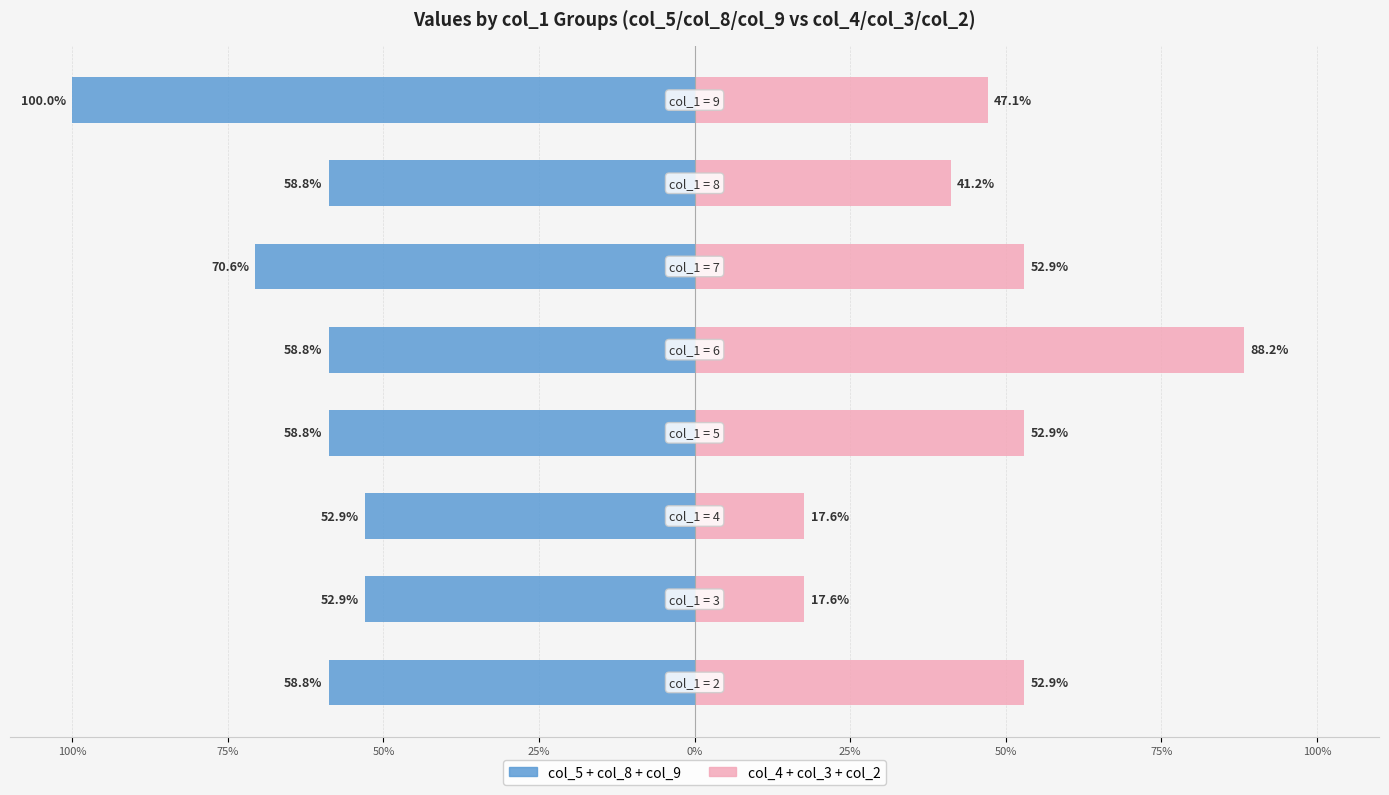

Which series has the widest spread of values?

col_4+col_3+col_2